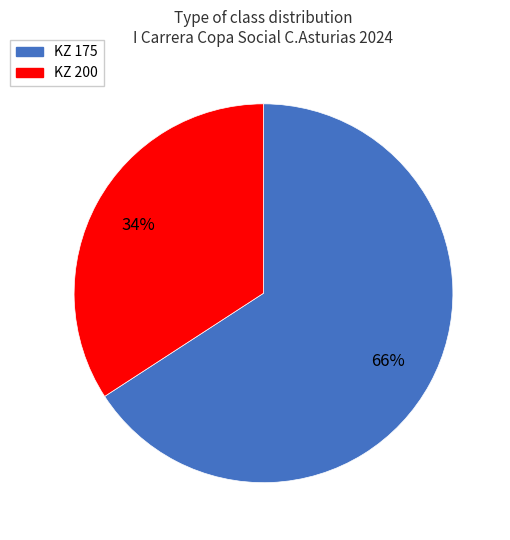

Does KZ 175 account for over 50% of the chart?

Yes